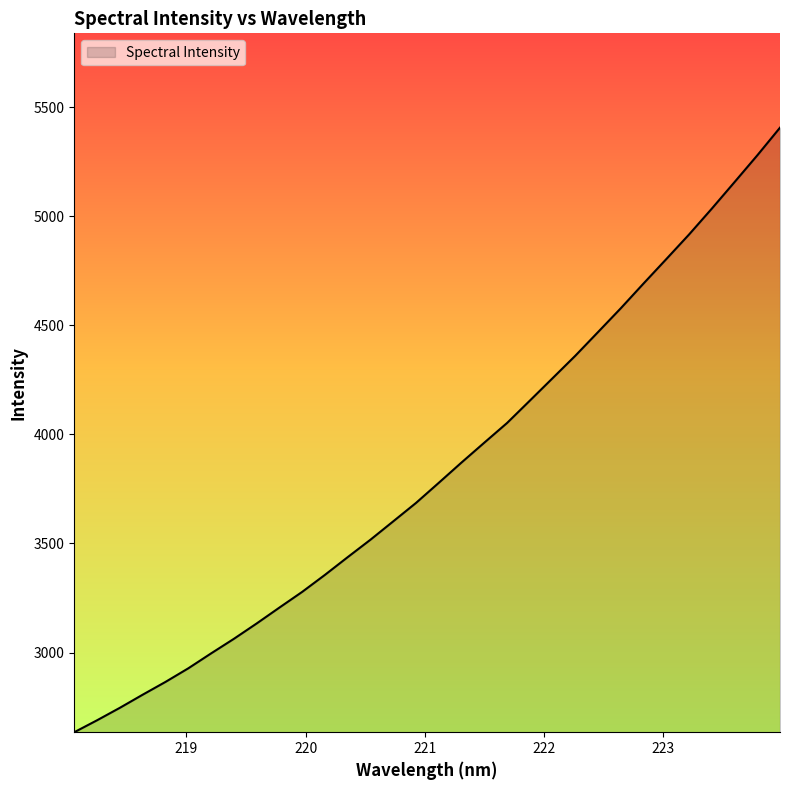

What is the minimum value shown in the chart?

2634.6